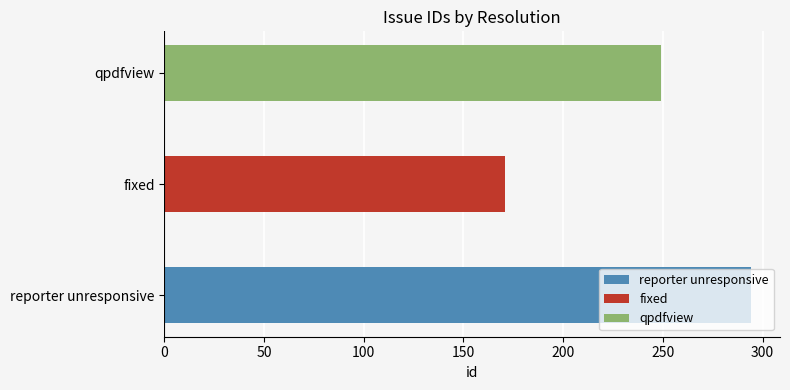

What is the change in value from fixed to qpdfview?

+78